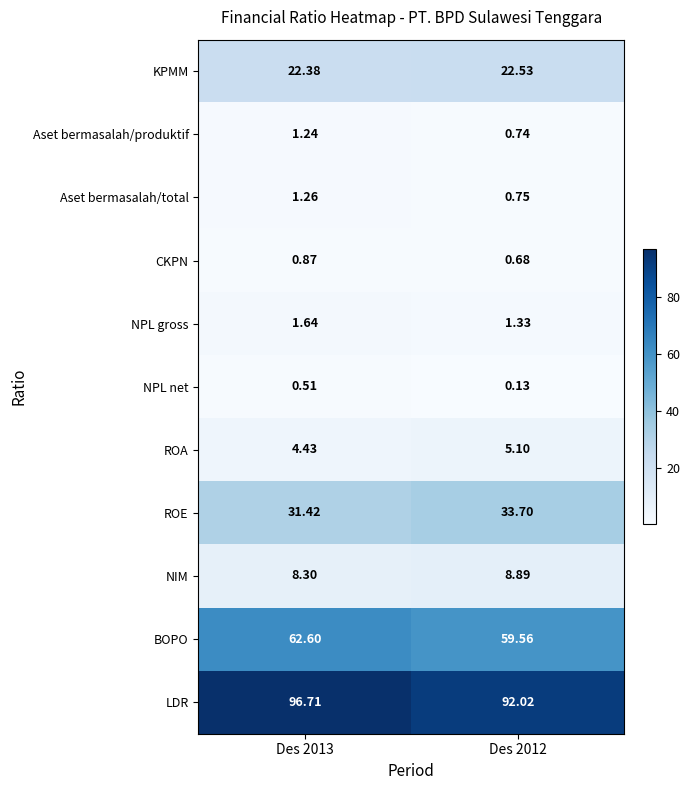

Is the value of CKPN at Des 2012 greater than the value of NPL net at Des 2012?

Yes